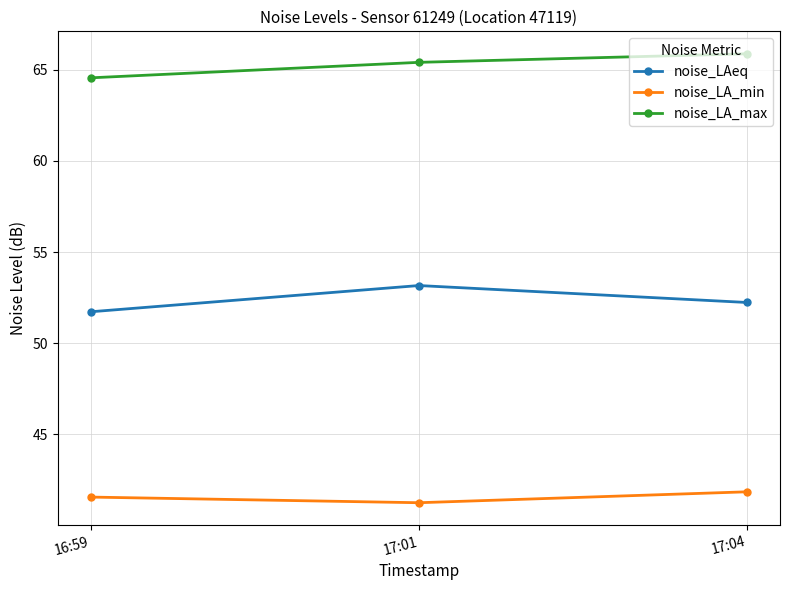

The value of noise_LA_max at 17:01 is 28.4. True or false?

False